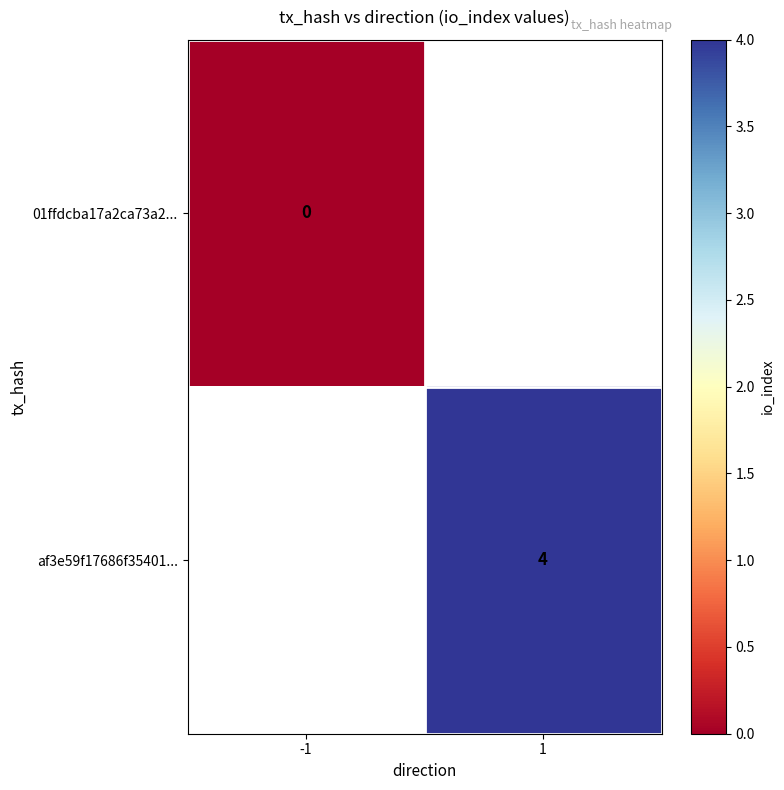

True or false: af3e59f17686f35401... has a value of 4 at 1.

True